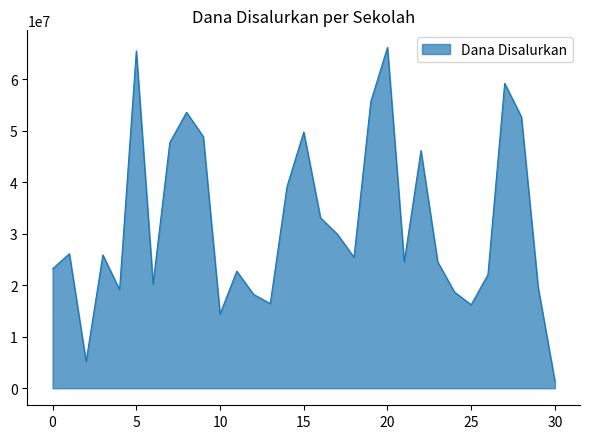

What is the difference between the maximum and minimum values?

64800000